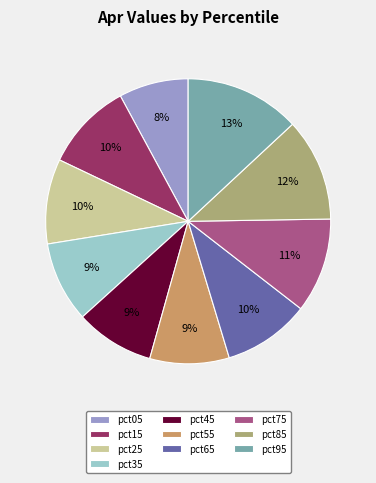

Count the number of slices in the pie.

10